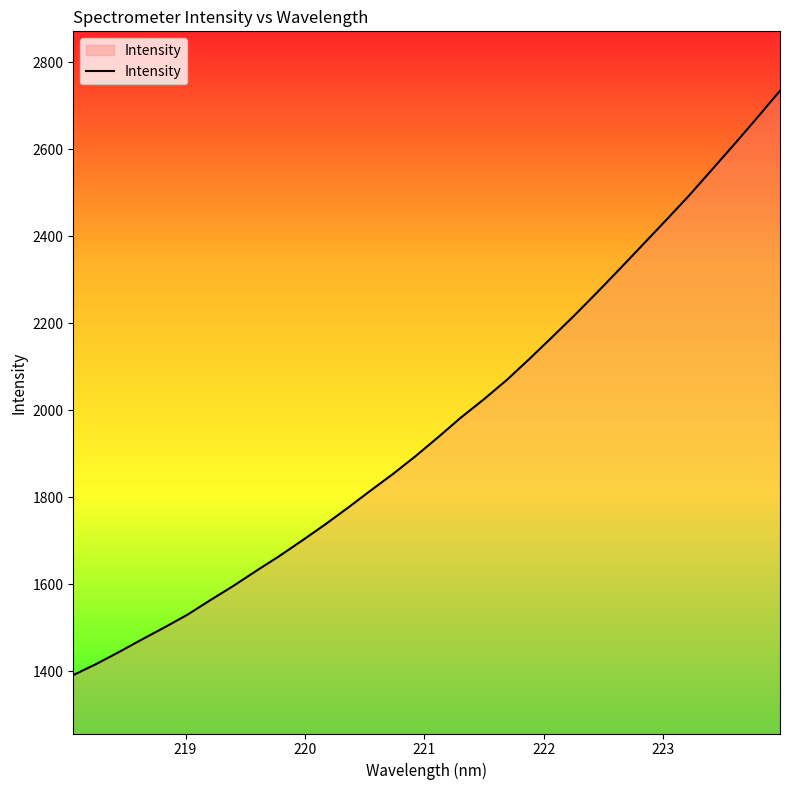

How many lines are shown in the chart?

1